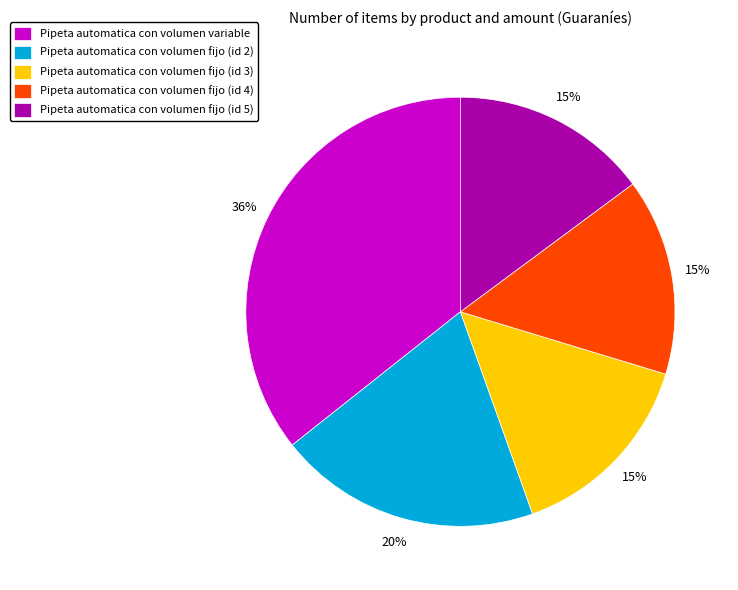

Combined, do Pipeta automatica con volumen fijo (id 2) and Pipeta automatica con volumen fijo (id 3) account for over 50%?

No